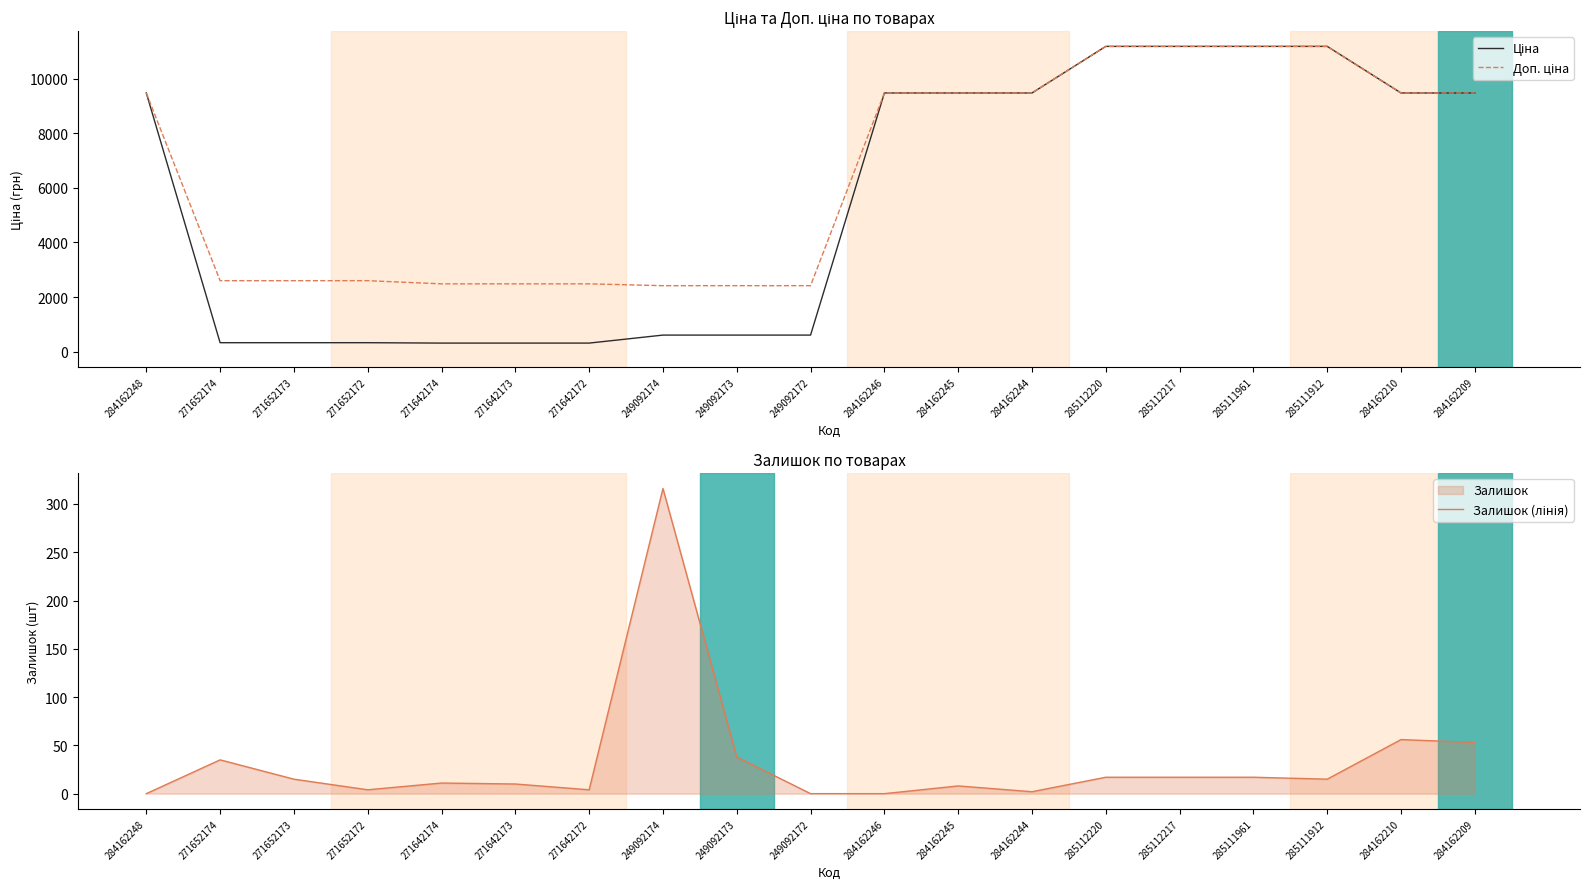

Which has a higher value, 285111961 or 271652174?

285111961